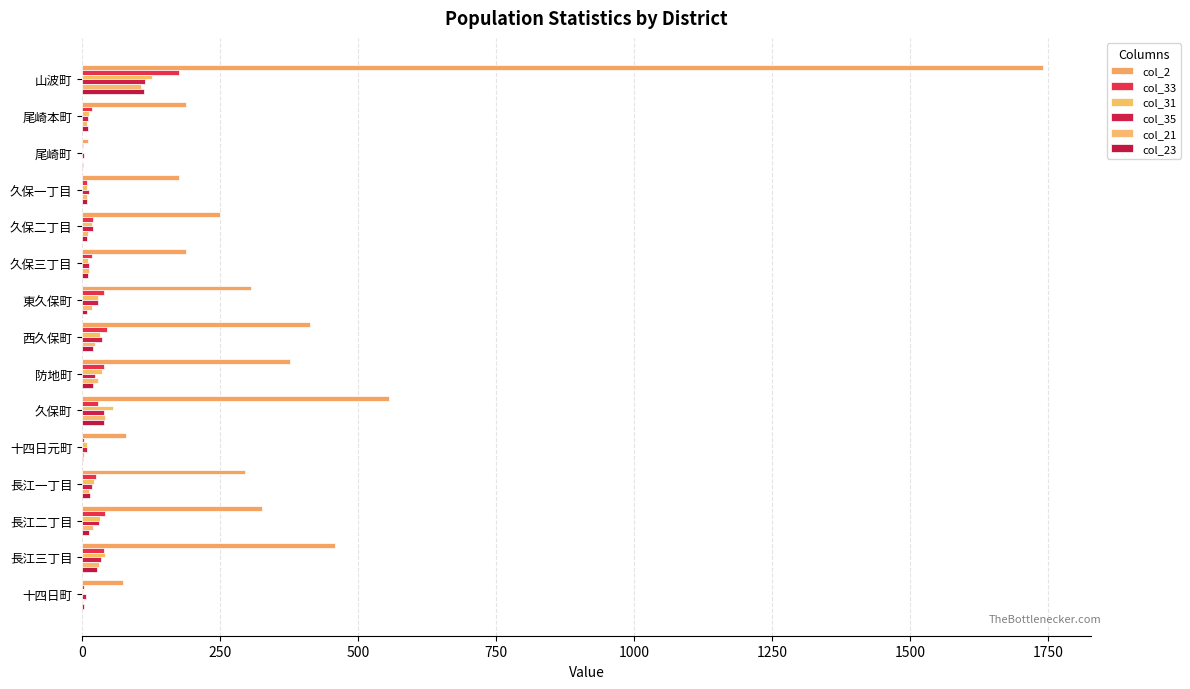

How many data points in col_35 are less than 19?

7